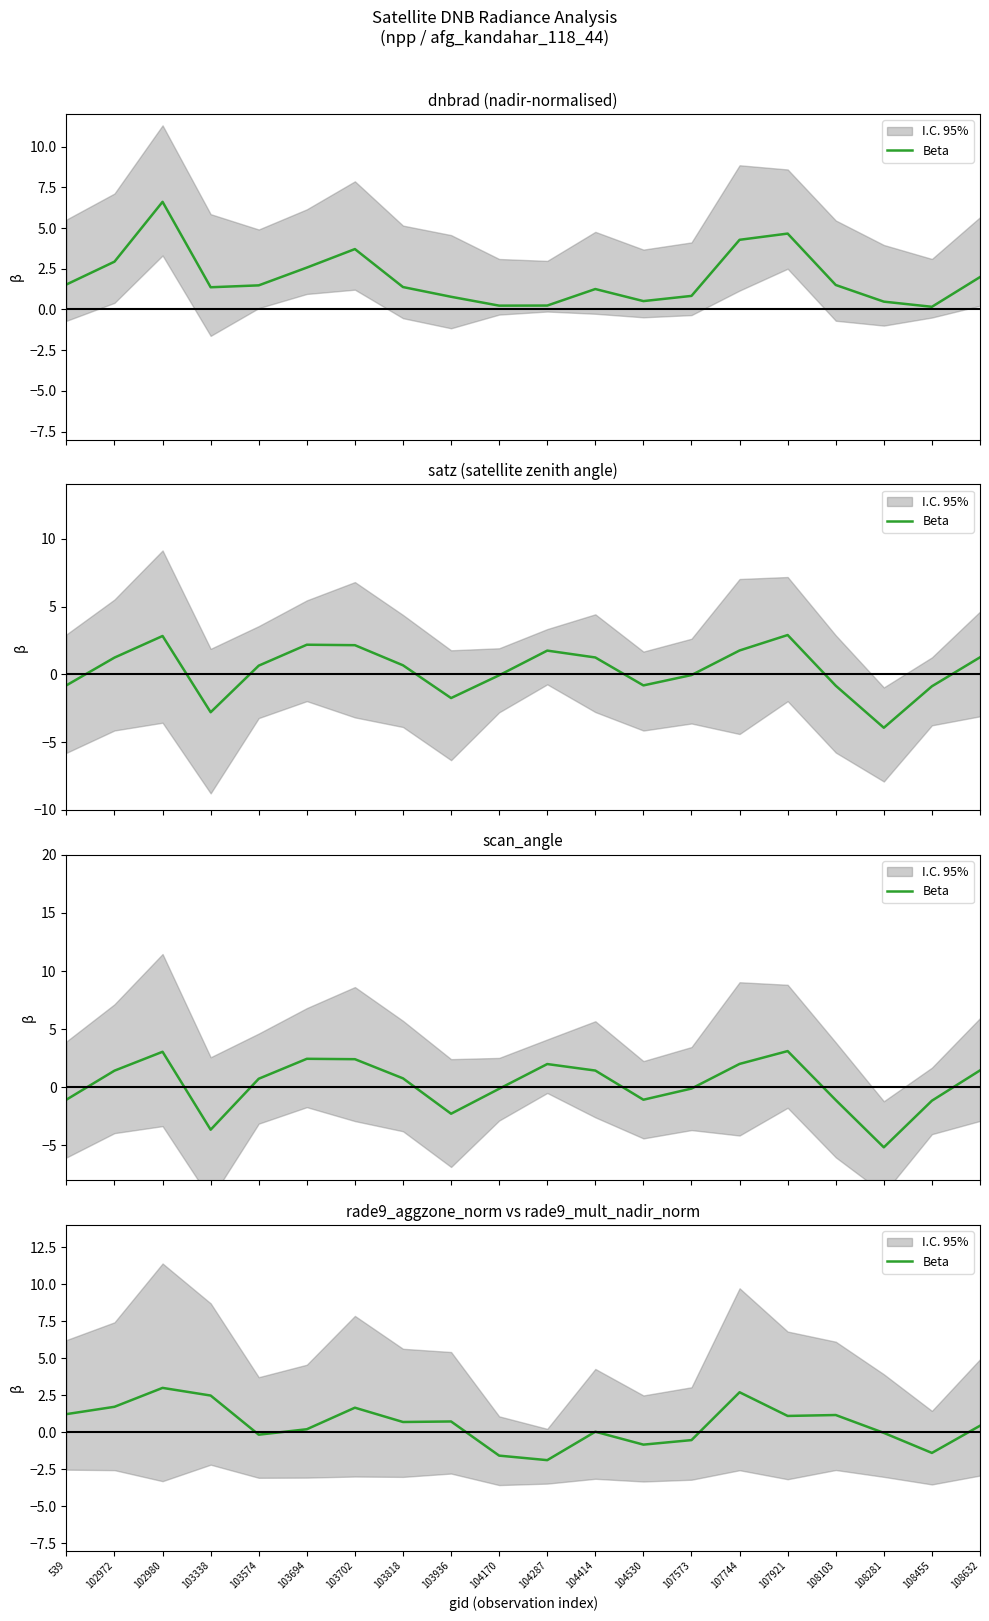

Read the value at 539.

1.2